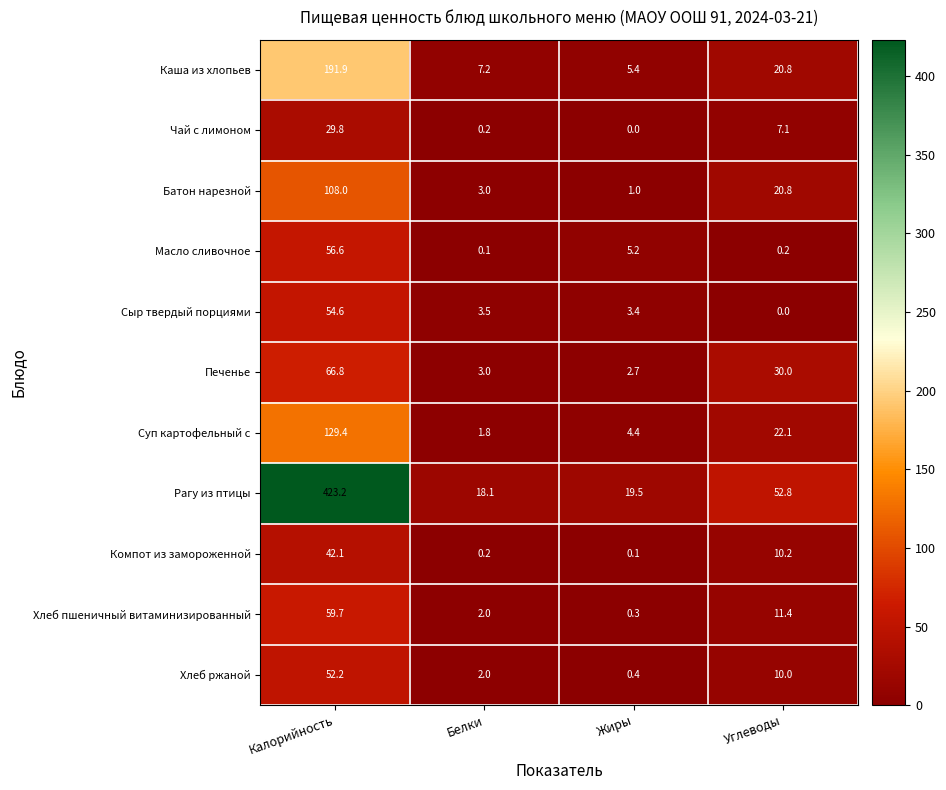

At which label does Хлеб ржаной reach its peak?

Калорийность